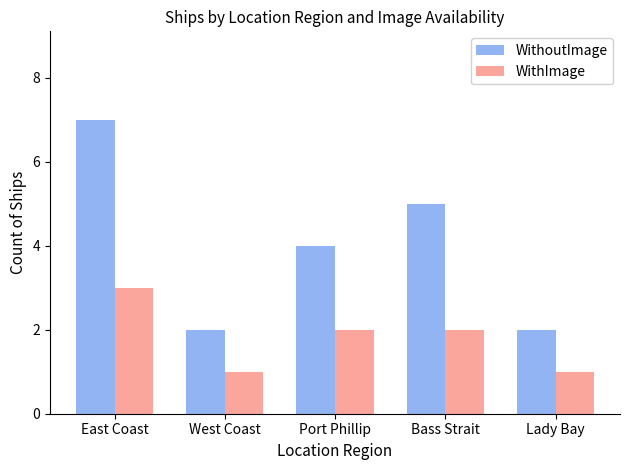

How many data points in WithoutImage are less than 4?

2